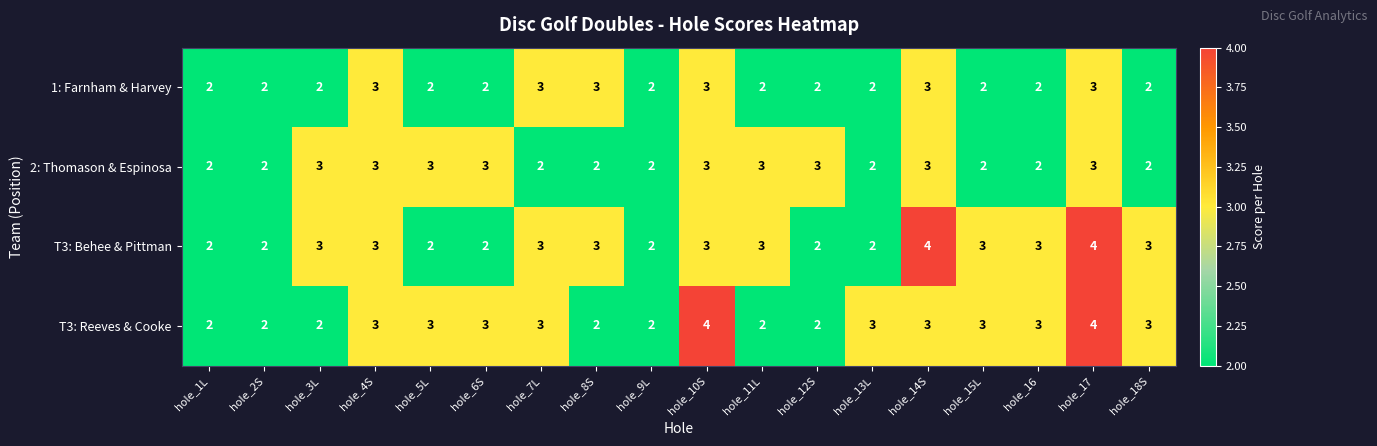

What is the highest value of the T3: Reeves & Cooke series?

4